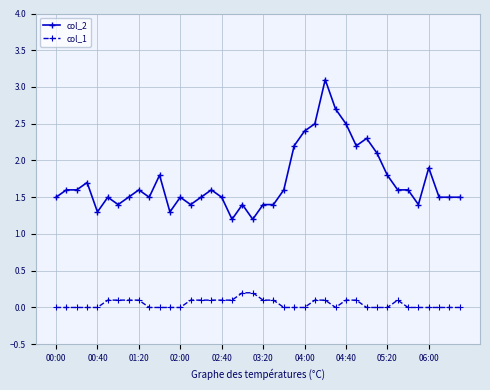

At how many categories does at least one series exceed 2?

9